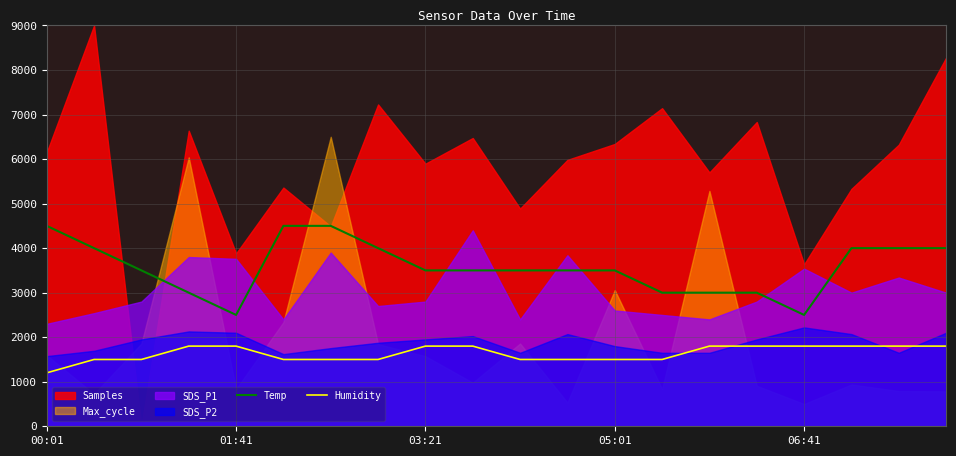

Does the chart display data point markers on the line(s)?

No